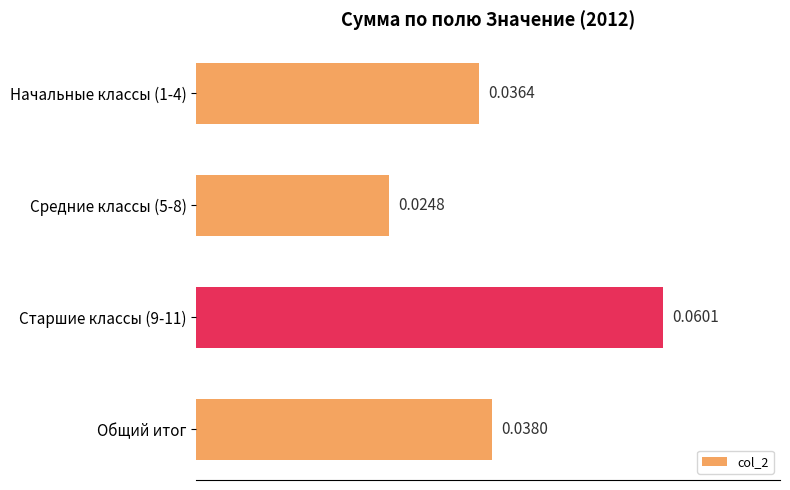

Are the bars grouped side by side (vs. stacked)?

No